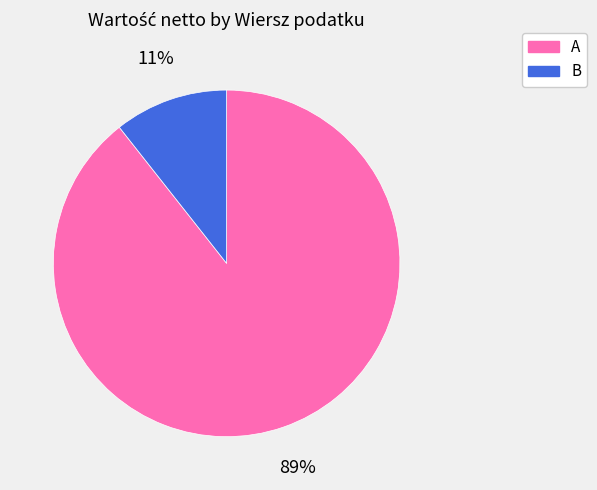

To the nearest percent, what percentage of the pie is B?

11%